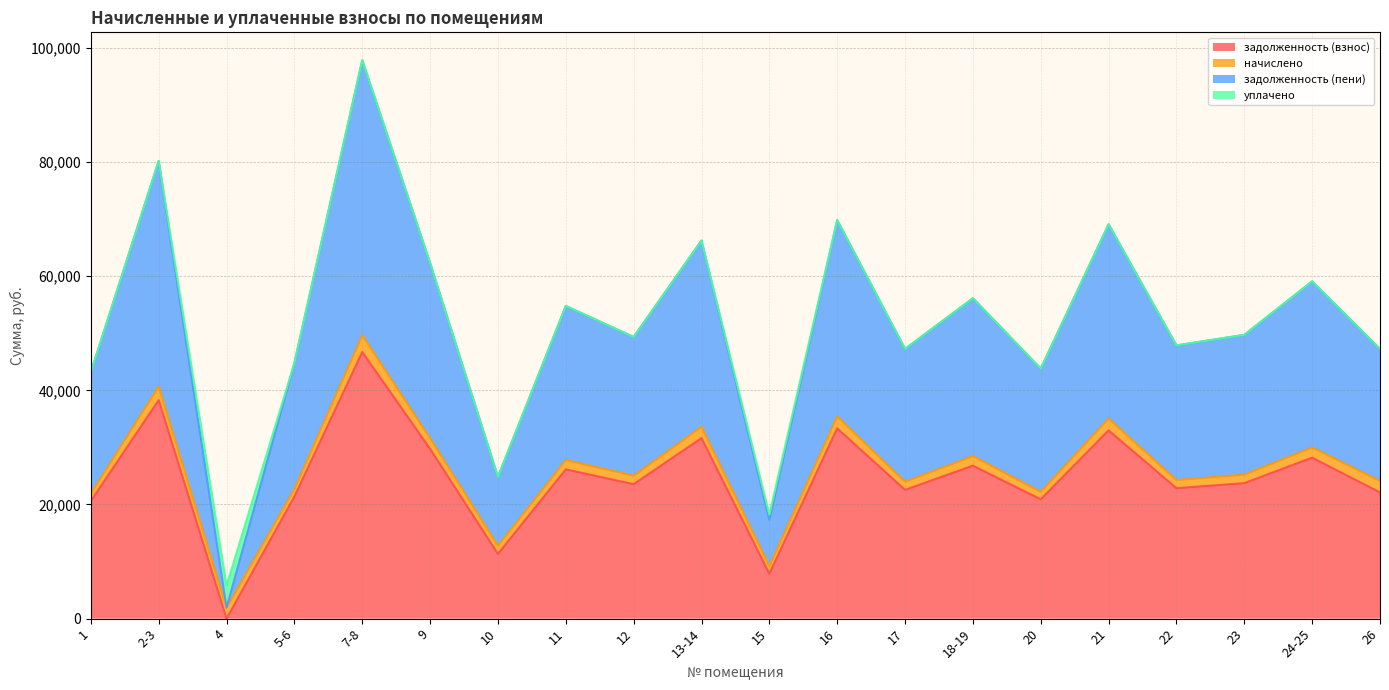

At which category is the sum across all series the highest?

7-8